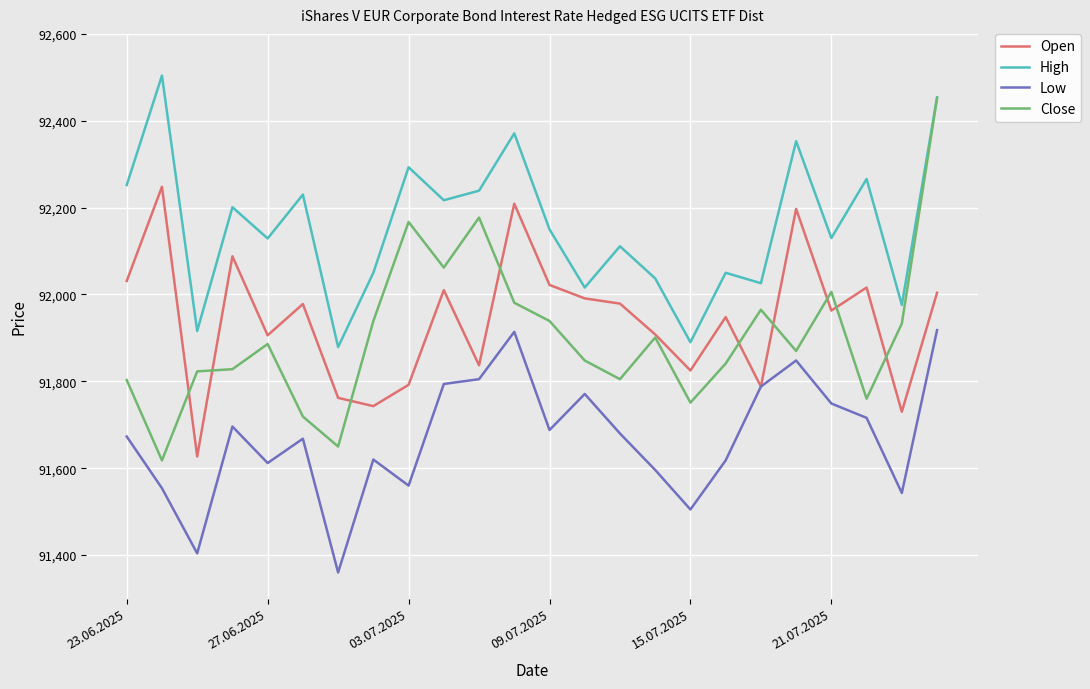

True or false: Low and Close cross at least once.

False